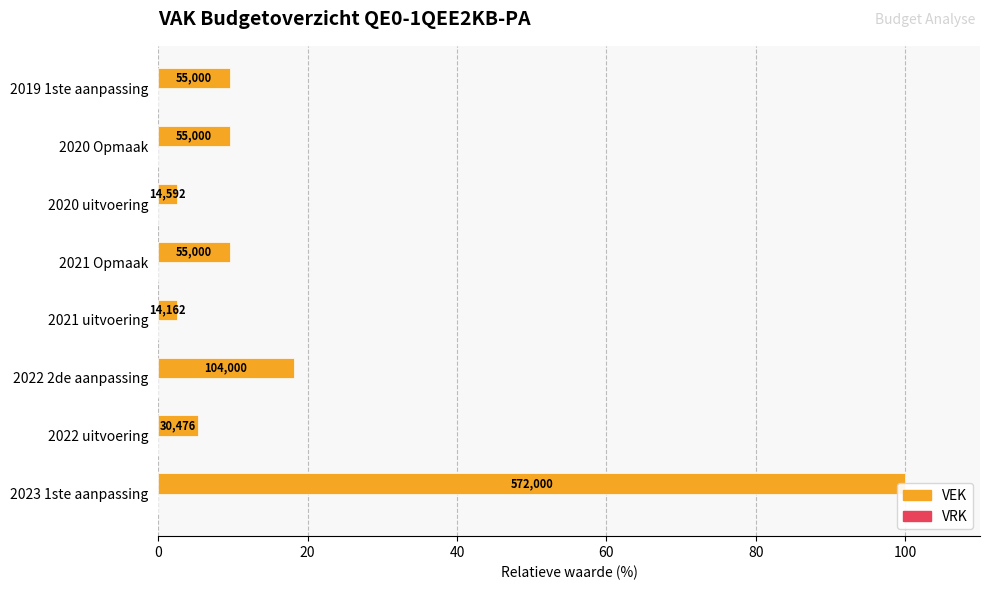

How many bars are there in each group?

2